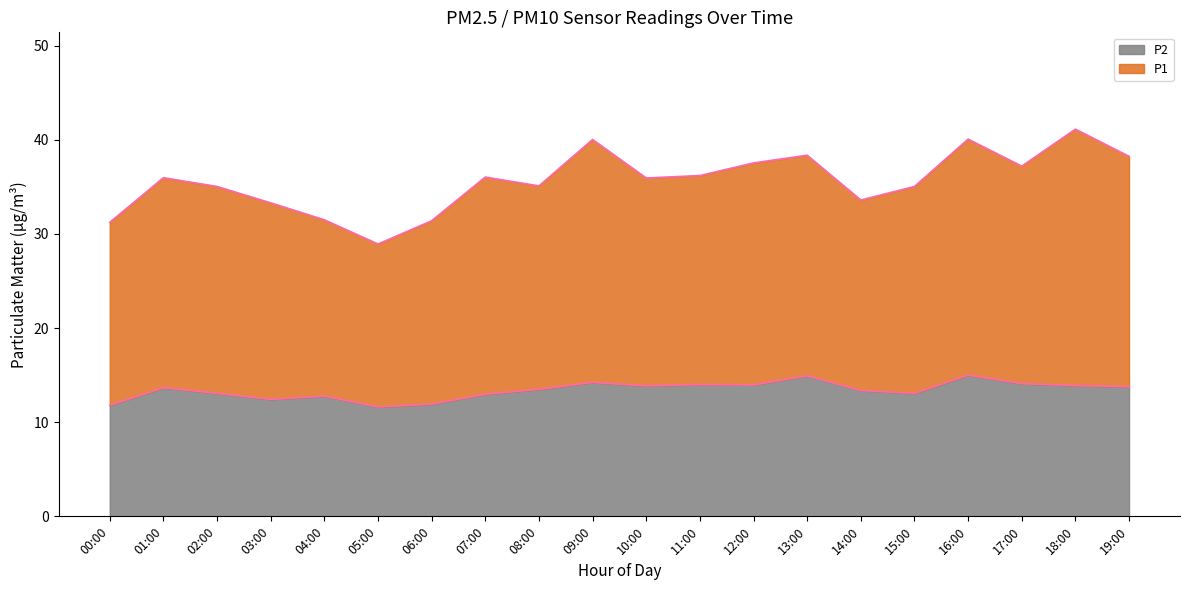

What is the difference between the P1 values at 04:00 and 12:00?

6.0